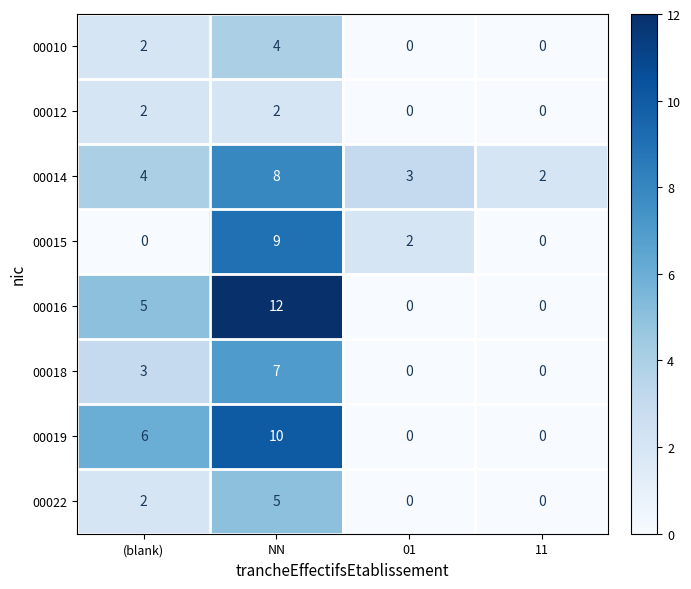

Is it true that 00018 equals 0 at 01?

True